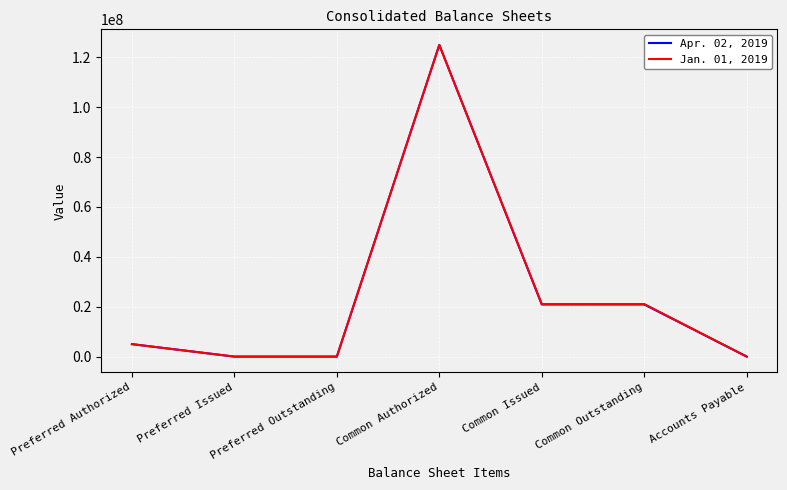

At which category is the sum across all series the highest?

Common Authorized